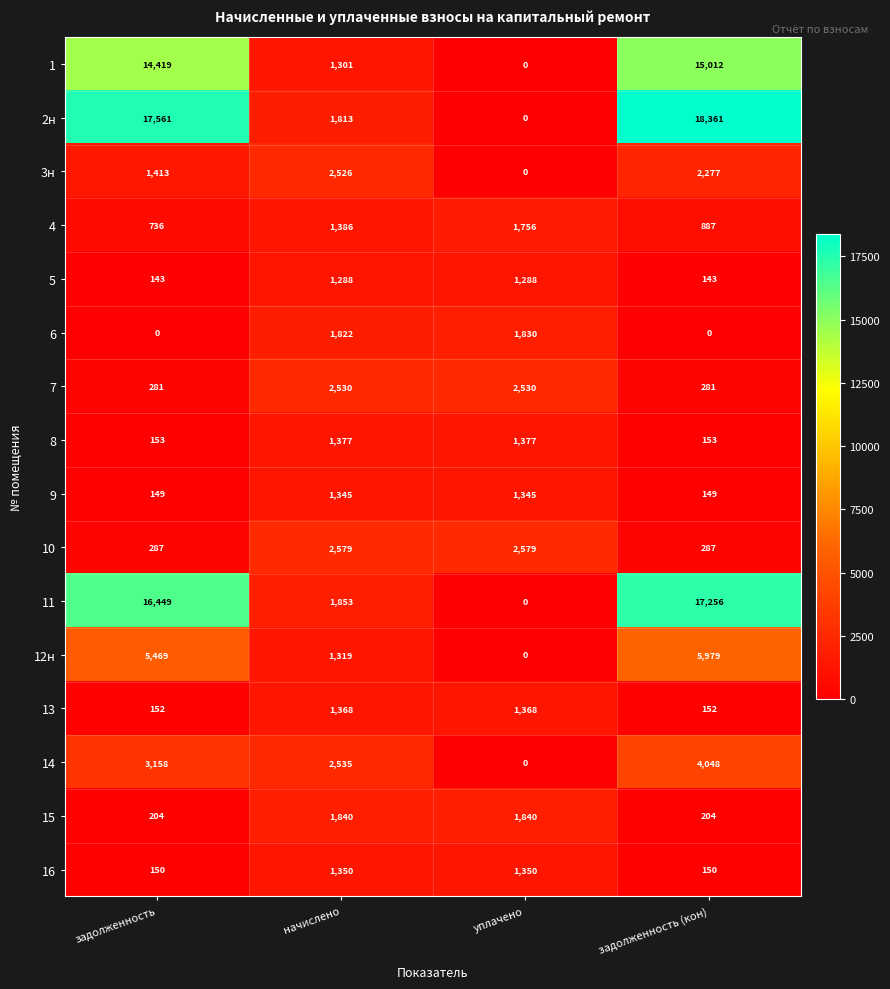

What value does the 5 series have at уплачено, to the nearest 50?

1300